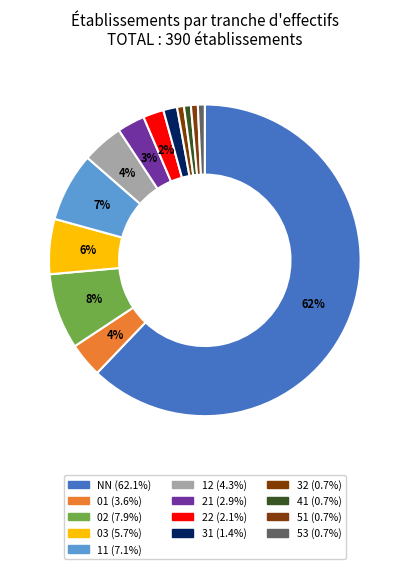

The 32 slice represents 11% of the pie. True or false?

False